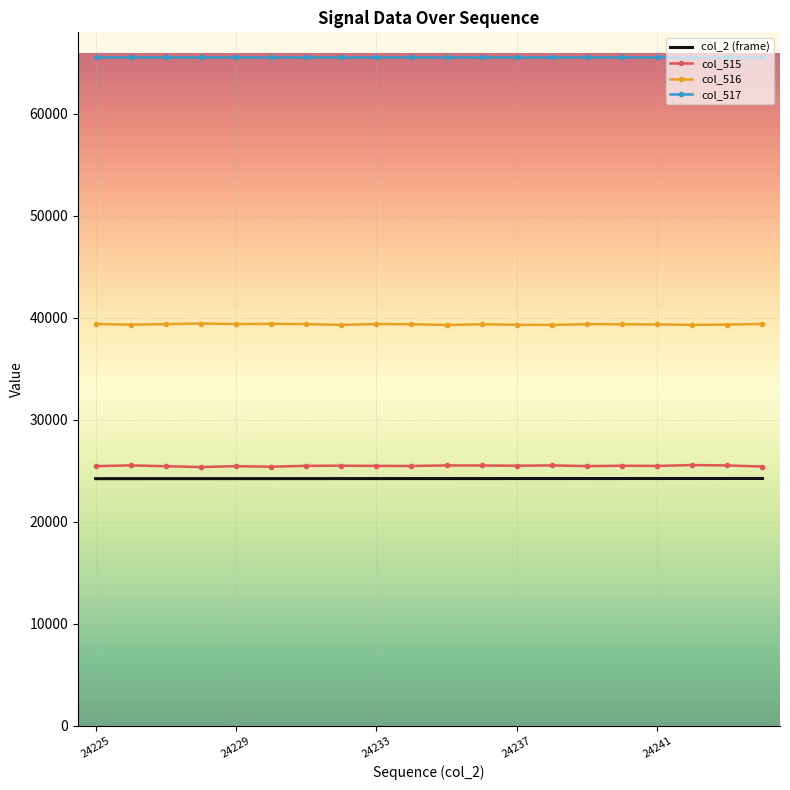

What is the smallest value displayed?

24225